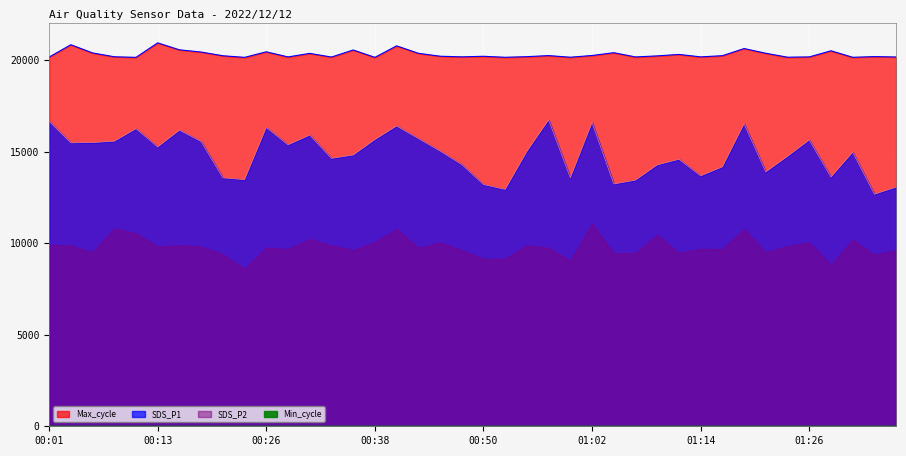

Is the value of Max_cycle at 00:11 greater than the value of SDS_P1 at 00:52?

Yes